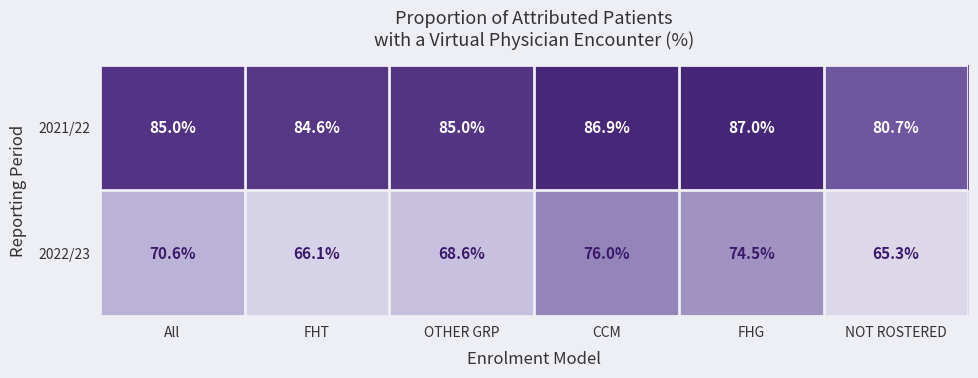

The value of 2022/23 at CCM is 76.0. True or false?

True